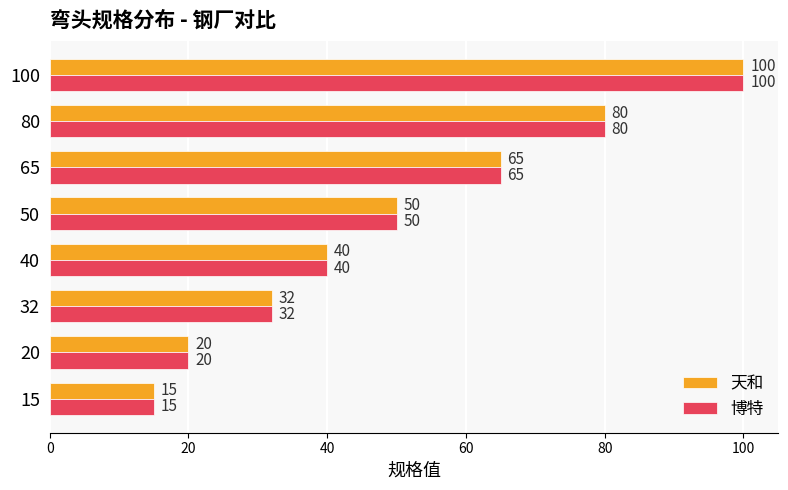

List the labels in order of 博特 value, smallest first.

15, 20, 32, 40, 50, 65, 80, 100